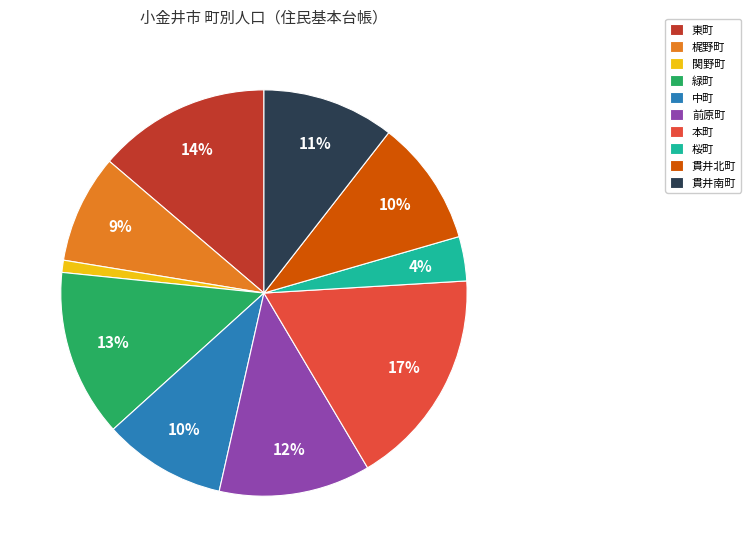

What percentage is the 中町 slice, to the nearest percent?

10%